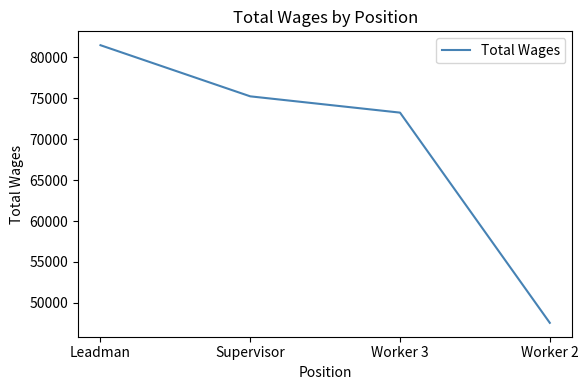

Where is the data nearest to the value 64528?

Worker 3